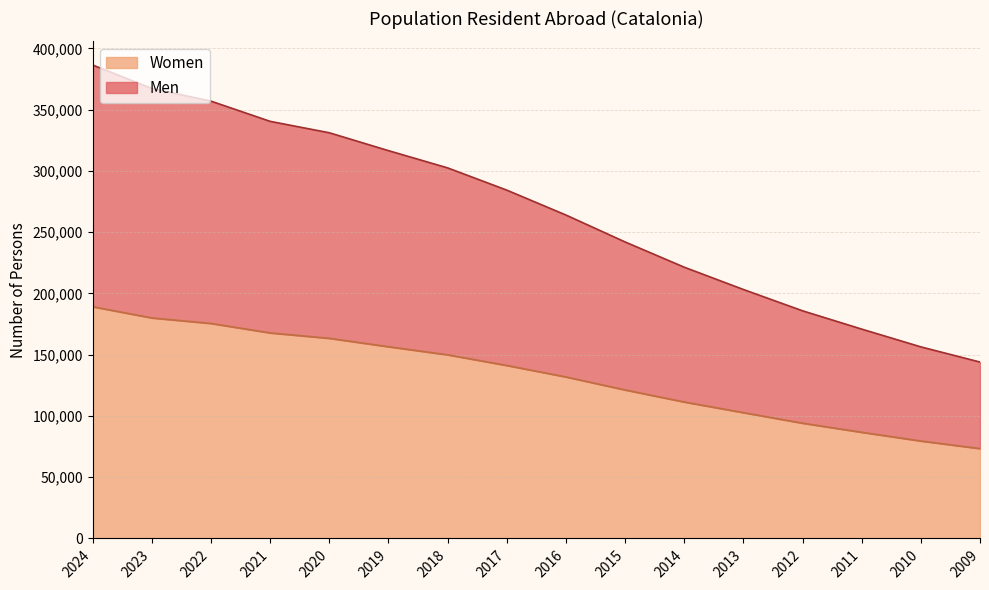

Which category has the lowest value in the Women series?

2009